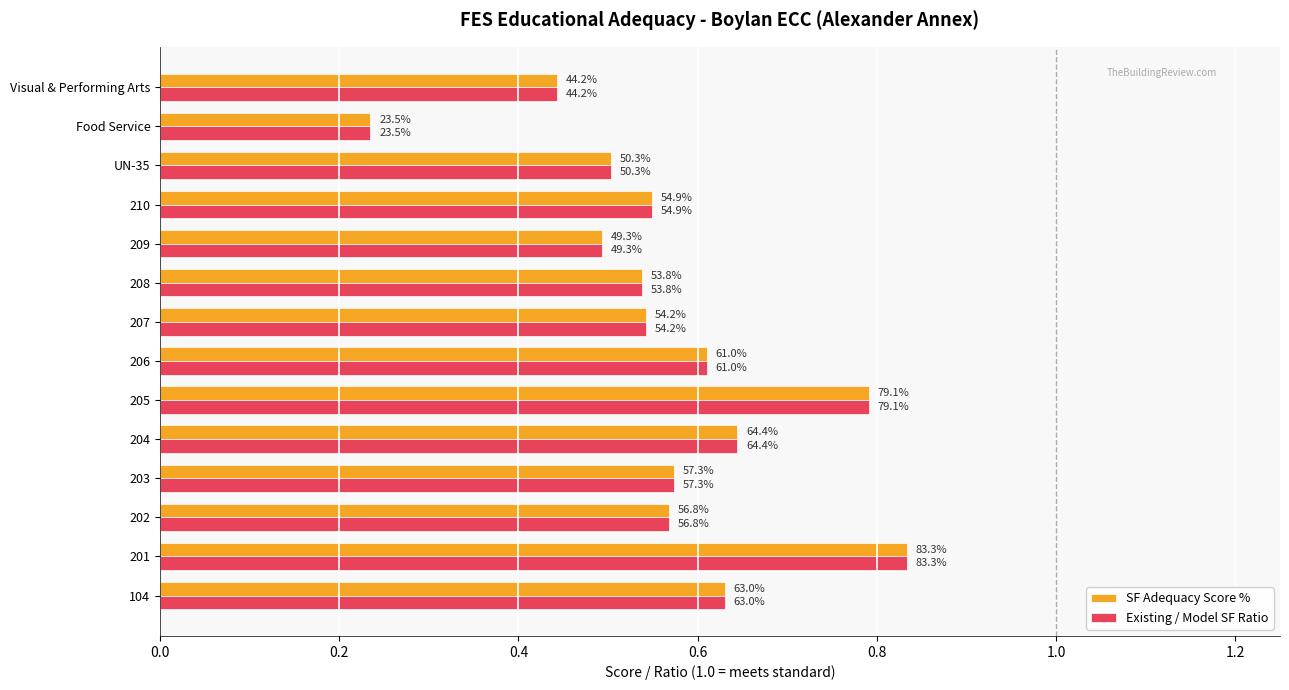

What is the highest value of the SF Adequacy Score % series?

0.8